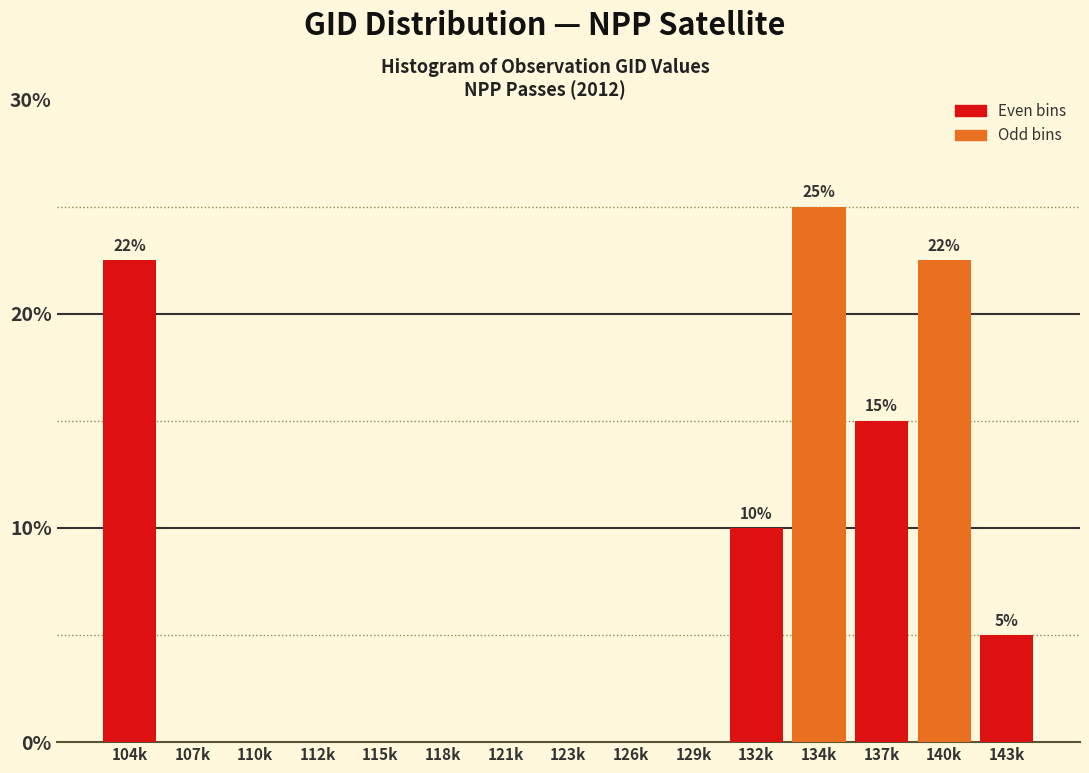

Reading left to right, list all the values displayed in this chart.

104k=22.5	107k=0.0	110k=0.0	112k=0.0	115k=0.0	118k=0.0	121k=0.0	123k=0.0	126k=0.0	129k=0.0	132k=10.0	134k=25.0	137k=15.0	140k=22.5	143k=5.0